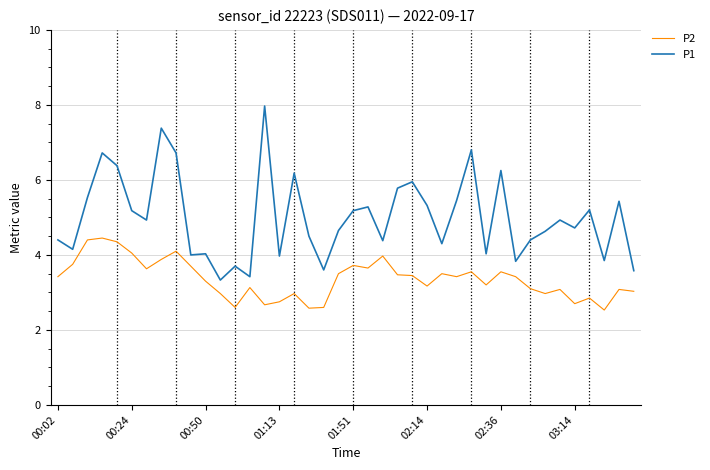

Which series has the widest spread of values?

P1